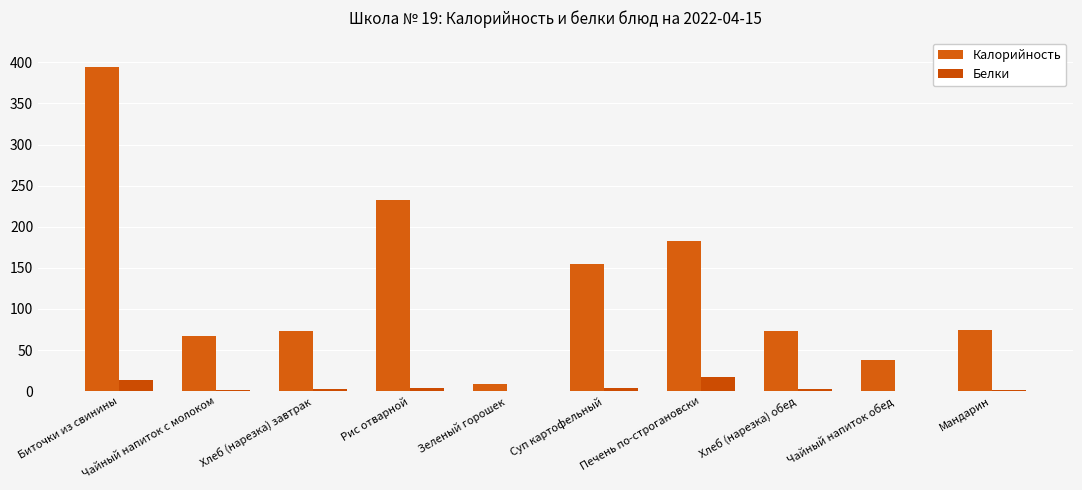

What is the label of the 2nd bar from the right?

Чайный напиток обед